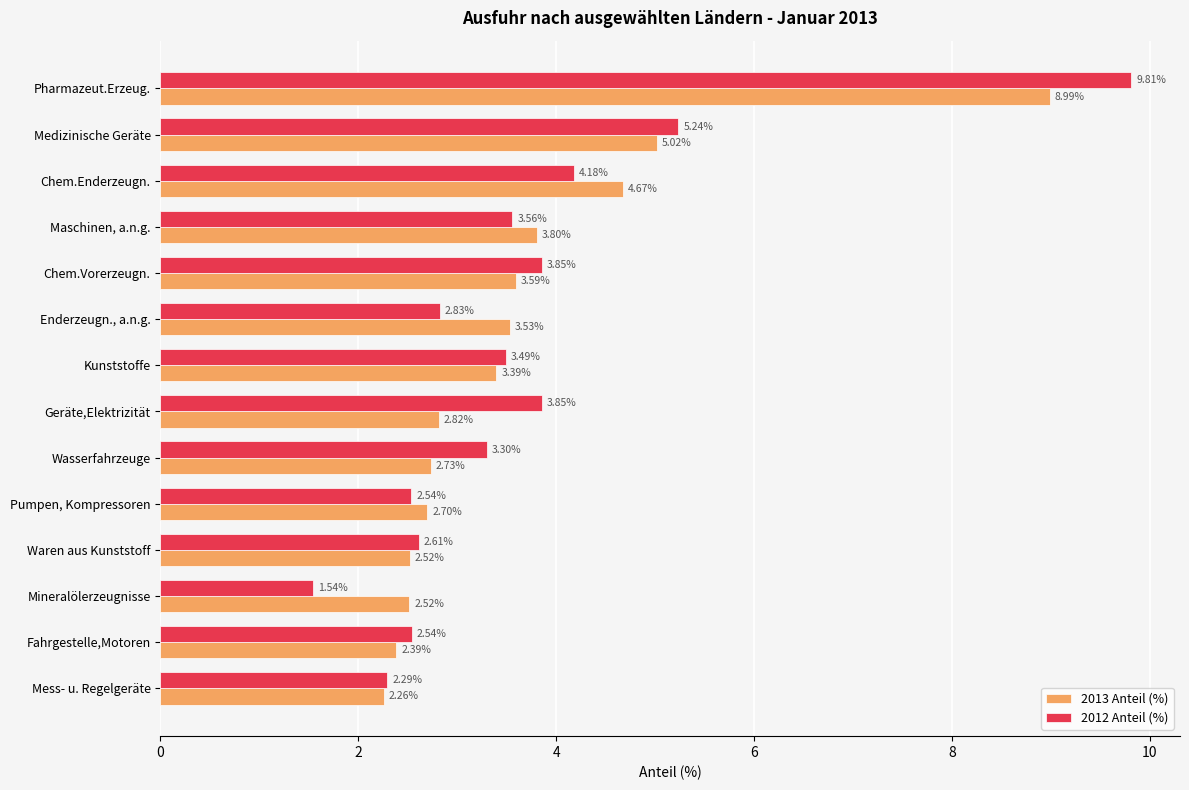

Rank the series by their maximum value, from lowest to highest.

2013 Anteil (%), 2012 Anteil (%)